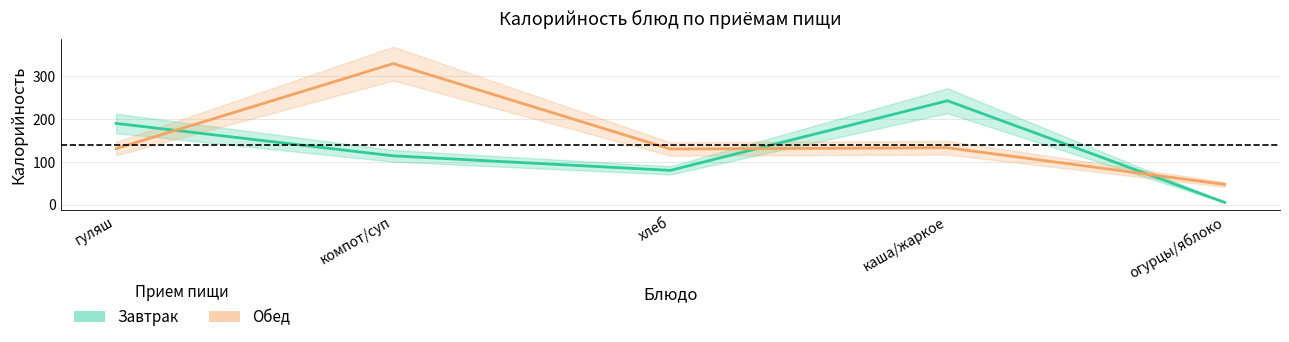

How many interior local valleys does the Обед series have?

1